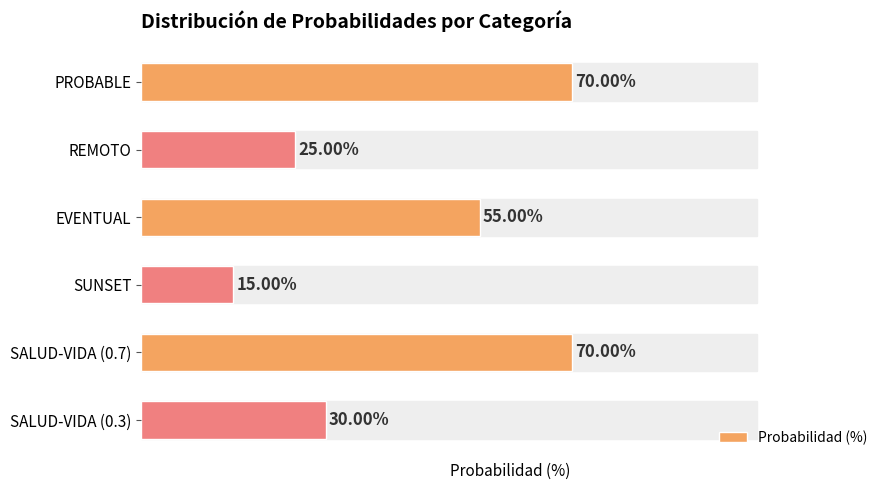

Which category has the lowest value across all series?

SUNSET